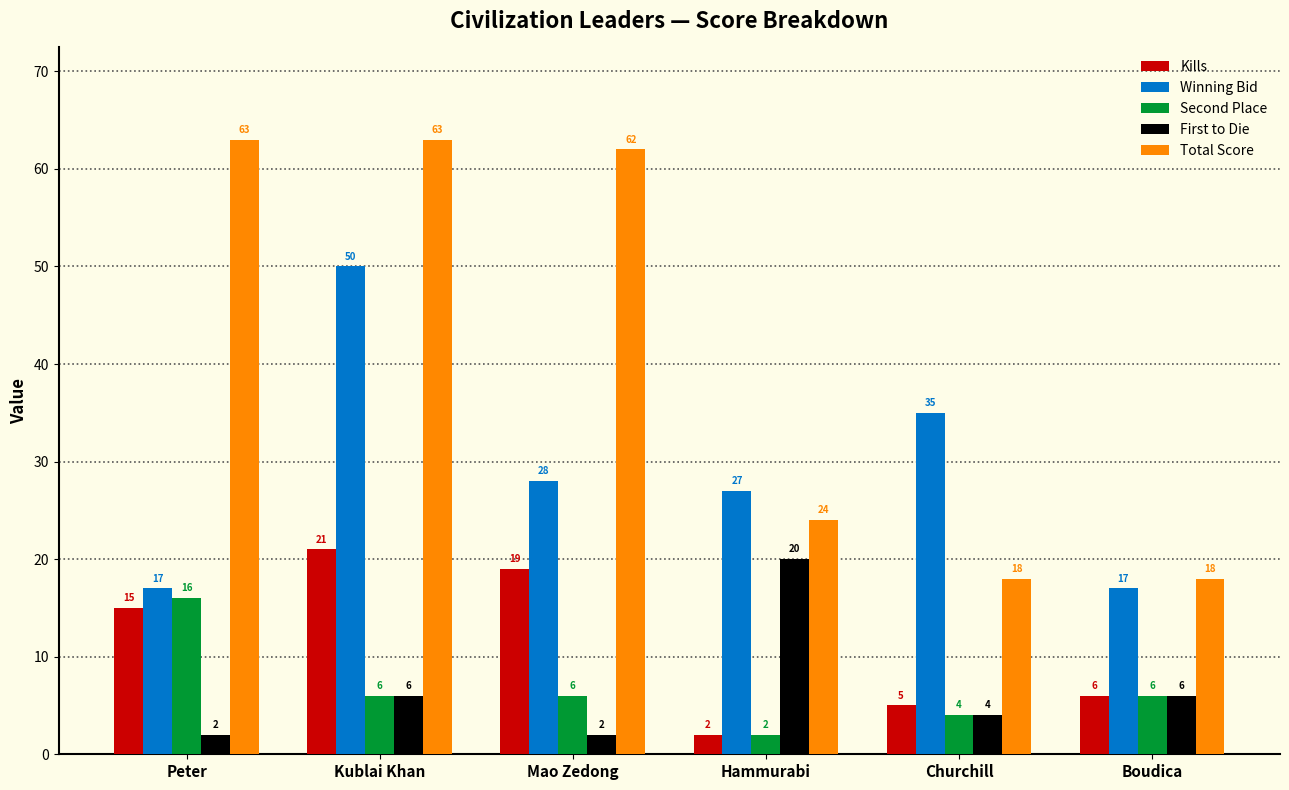

Where is Winning Bid nearest to the value 33?

Churchill